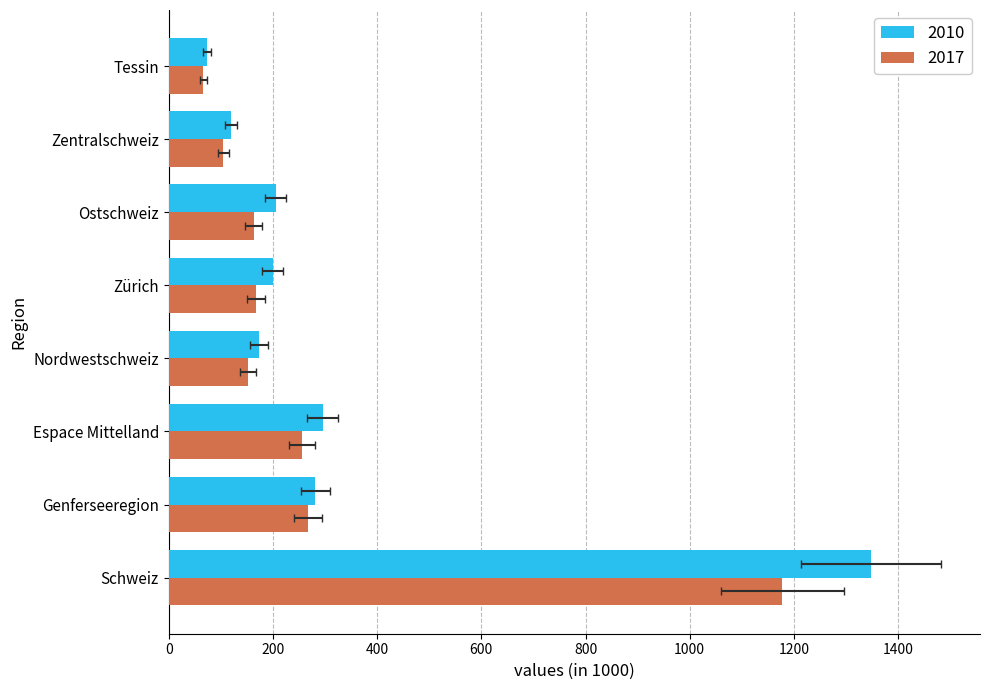

List the series in order of their peak value, highest first.

2010, 2017